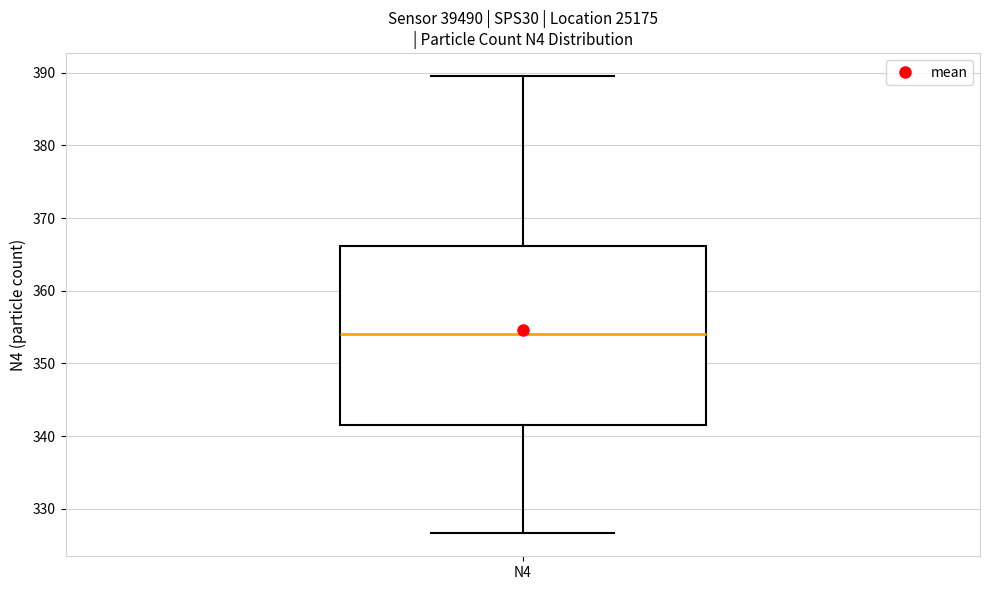

Where is the upper edge of the box for N4 on the y-axis? The values are not printed on the chart, so give them approximately, as read against the axis.

366